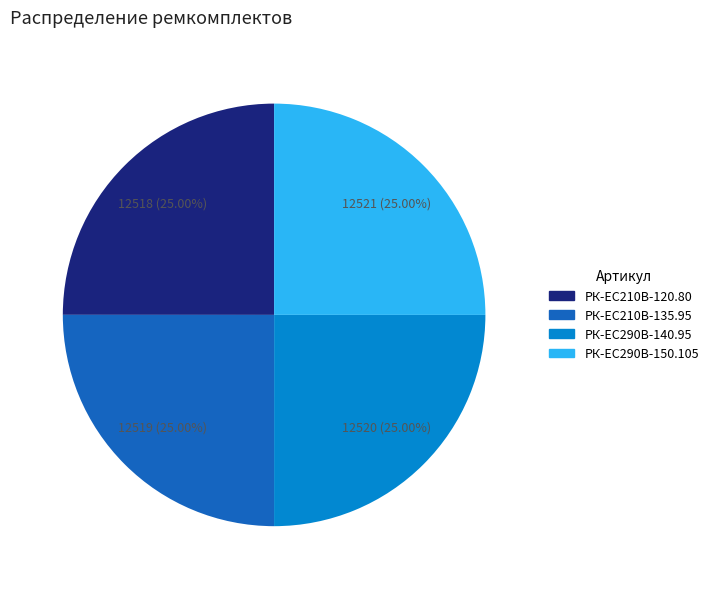

To the nearest percent, what percentage of the pie is РК-ЕС290В-150.105?

25%